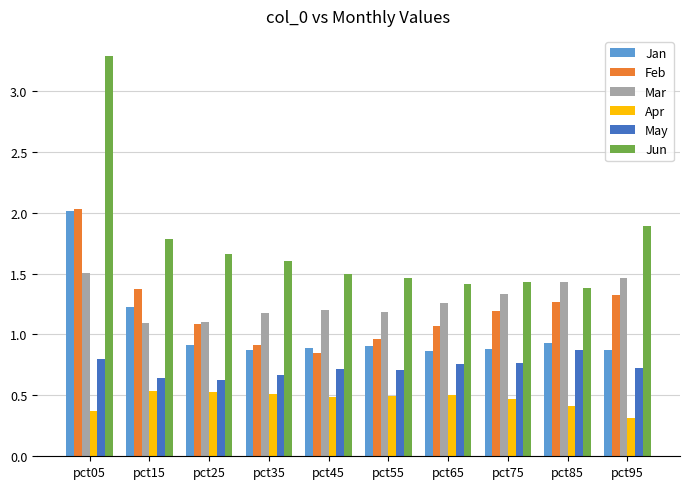

Read the Apr value at pct55.

0.5